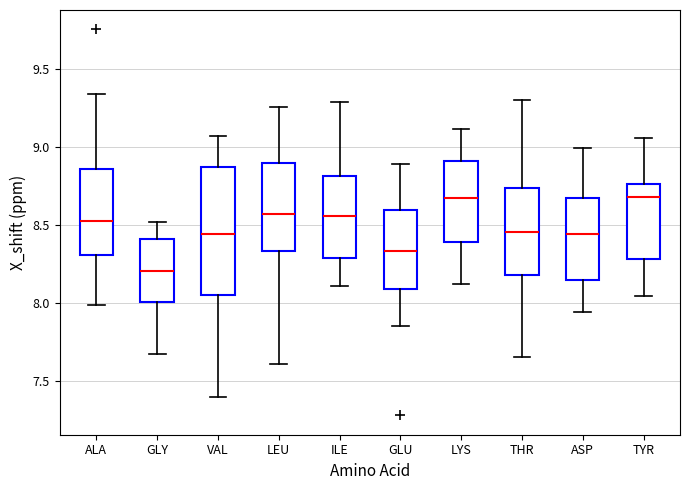

Comparing the boxes themselves (not the whiskers), which one is the tallest?

VAL